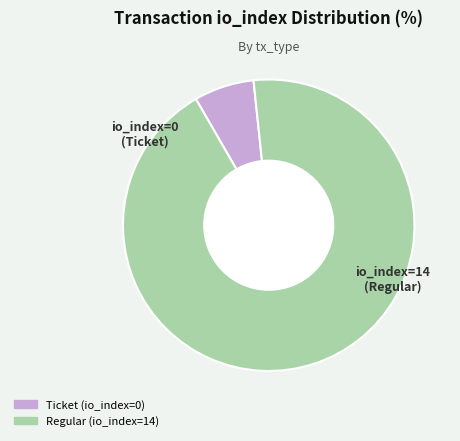

Is there any slice that represents more than half of the pie?

Yes